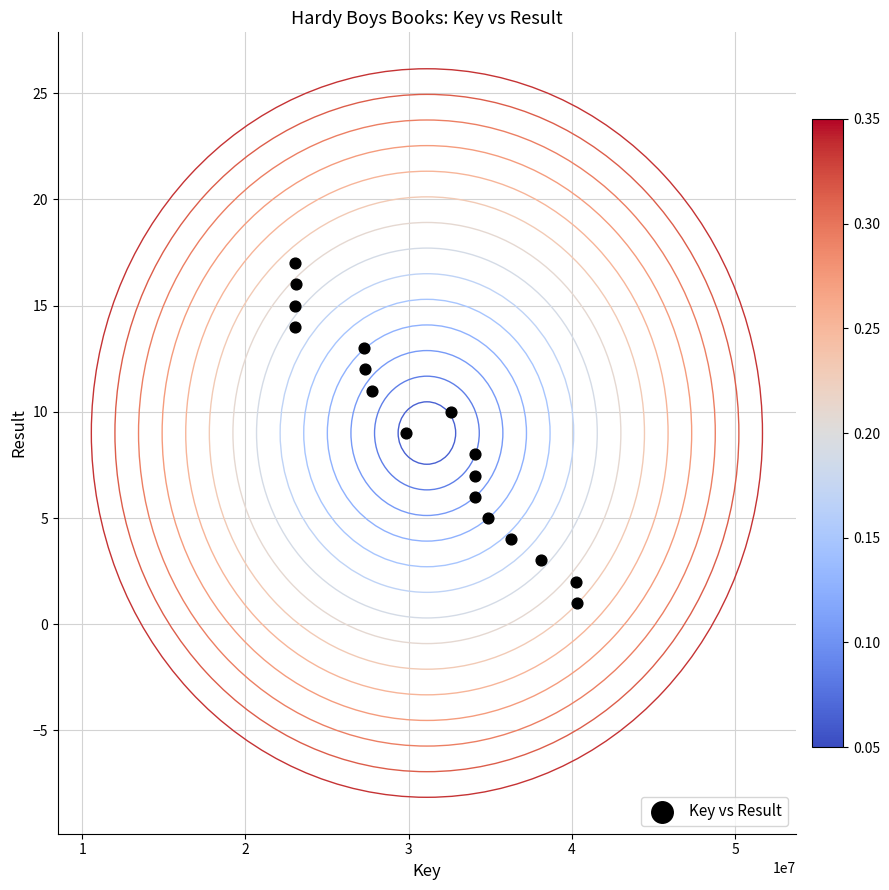

What is the range of Y values (max minus min)?

16